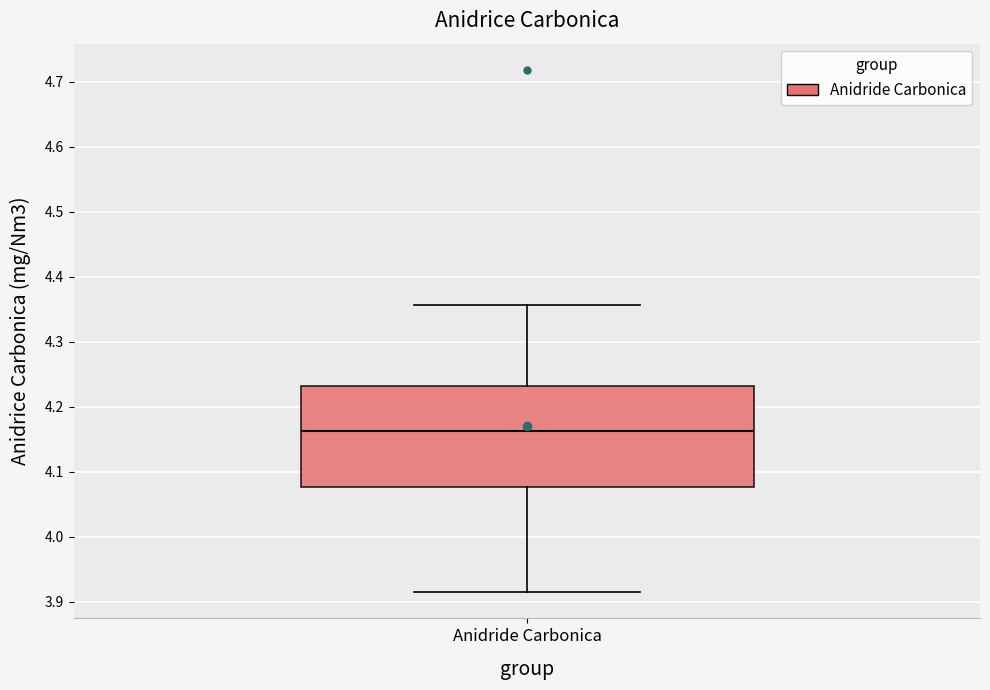

Read this box plot against the y-axis: the position of the median line, the range covered by the box, and the ends of both whiskers. The values are not printed on the chart, so give them approximately, as read against the axis.

median 4.16, box 4.08 to 4.23, whiskers 3.91 to 4.36